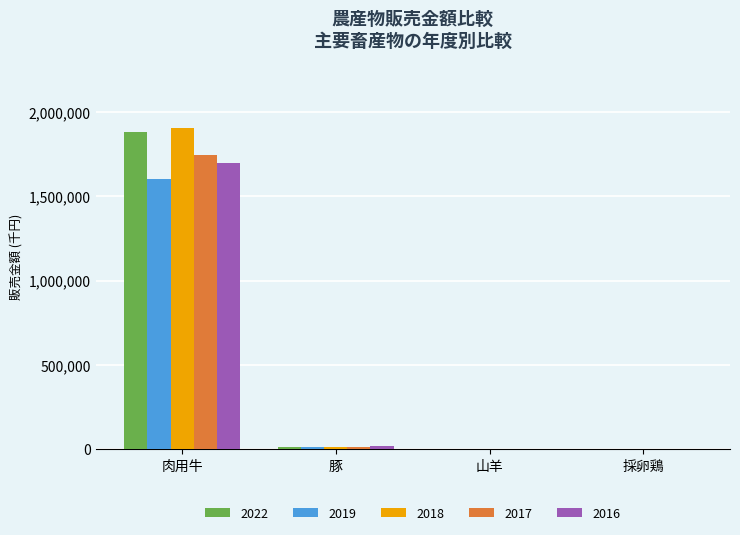

Is the value of 2016 at 山羊 greater than the value of 2018 at 肉用牛?

No